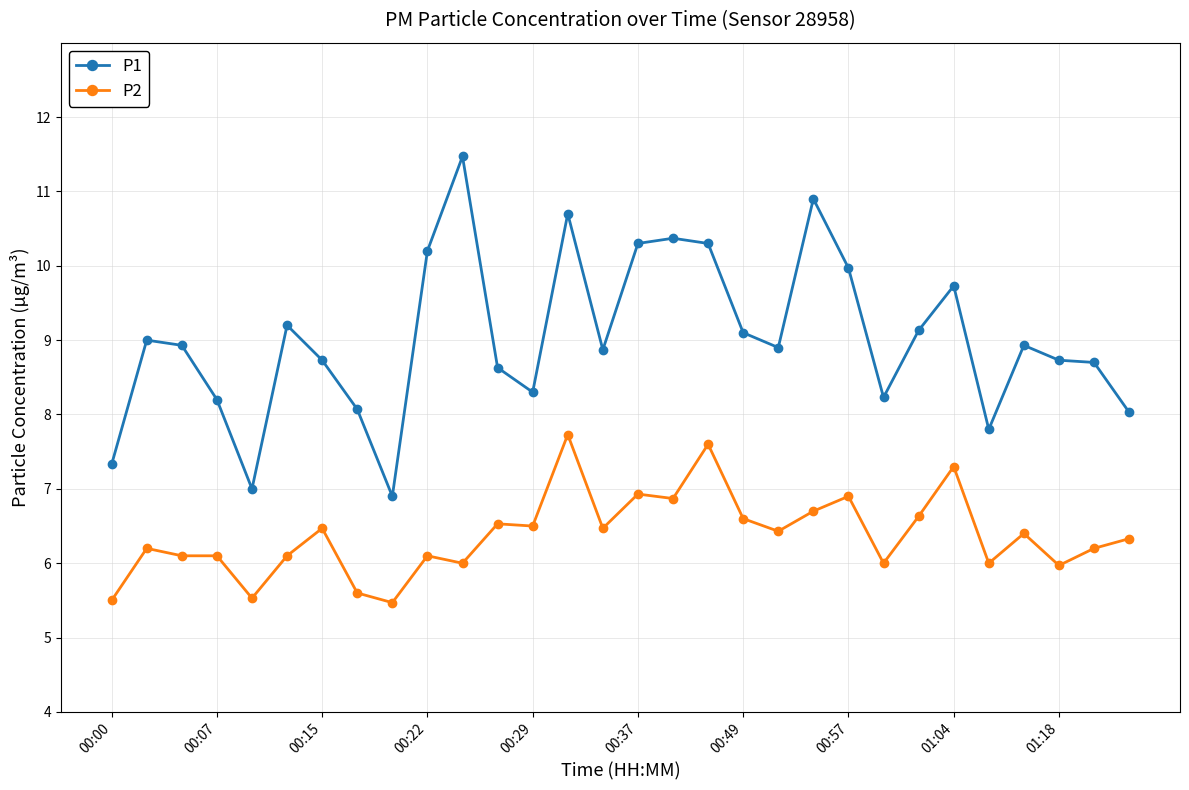

True or false: P1 and P2 cross at least once.

False